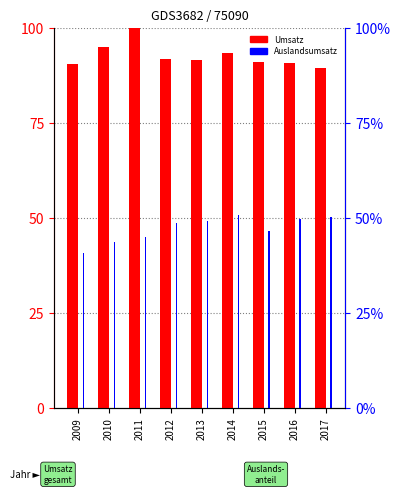

What is the maximum value for Umsatz?

100.0